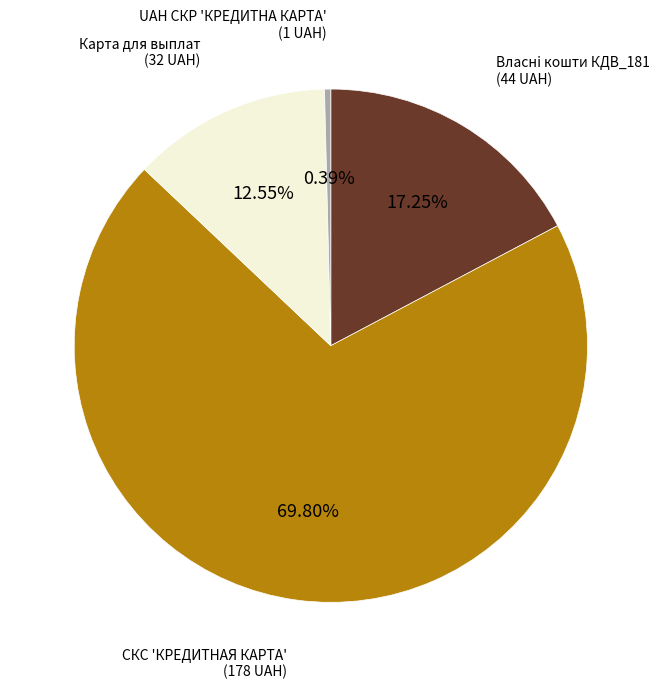

Is there any slice that represents more than half of the pie?

Yes